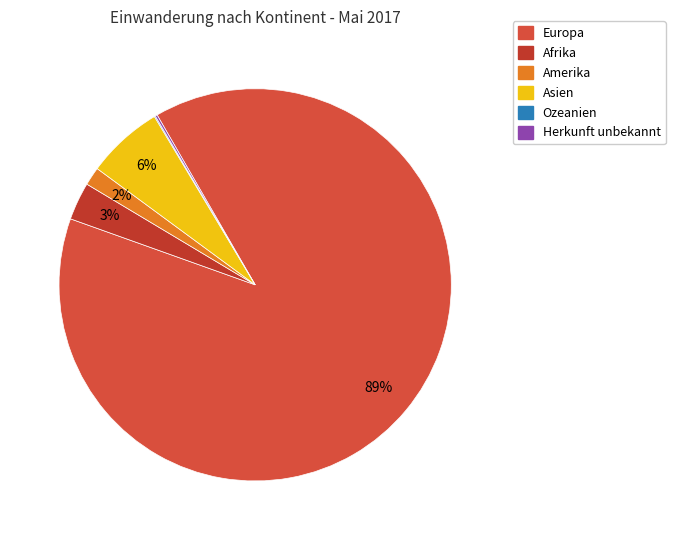

How many slices are in this pie chart?

6